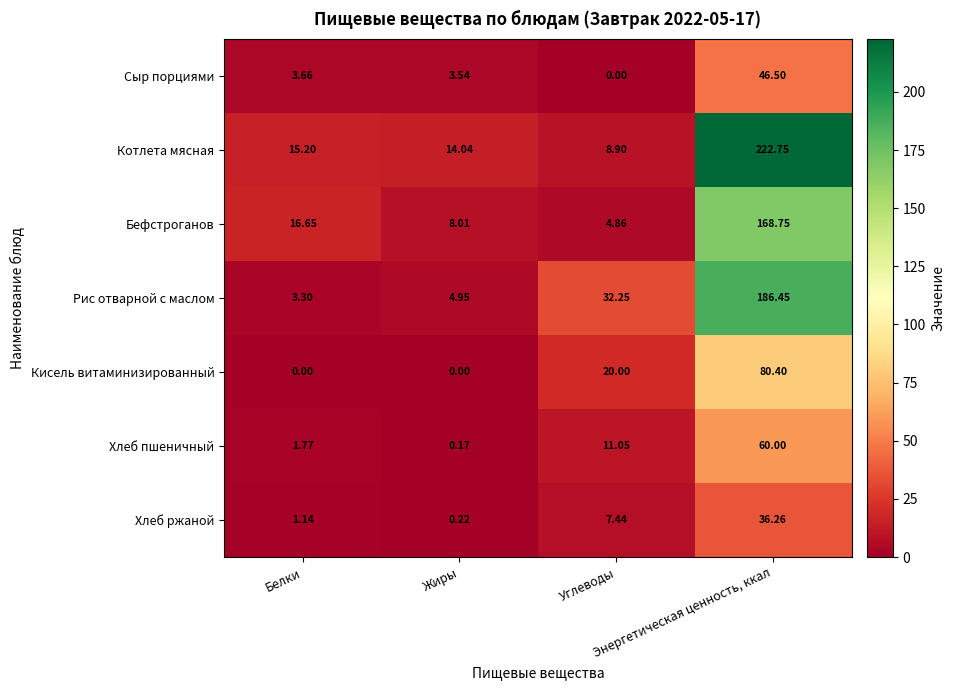

Which category has the highest value across all series?

Энергетическая ценность, ккал